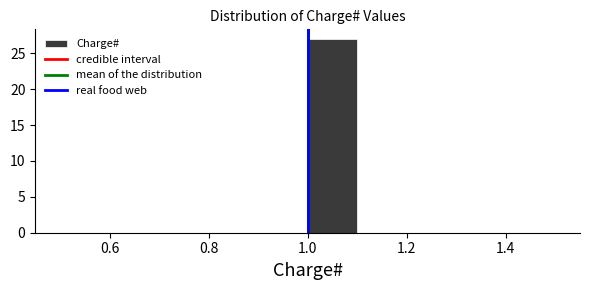

Reading left to right, transcribe this chart: for each bar, give the range it covers on the x-axis and its height. The values are not printed on the chart, so give them approximately, as read against the axis.

0.5 to 0.6: 0
0.6 to 0.7: 0
0.7 to 0.8: 0
0.8 to 0.9: 0
0.9 to 1.0: 0
1.0 to 1.1: 27
1.1 to 1.2: 0
1.2 to 1.3: 0
1.3 to 1.4: 0
1.4 to 1.5: 0